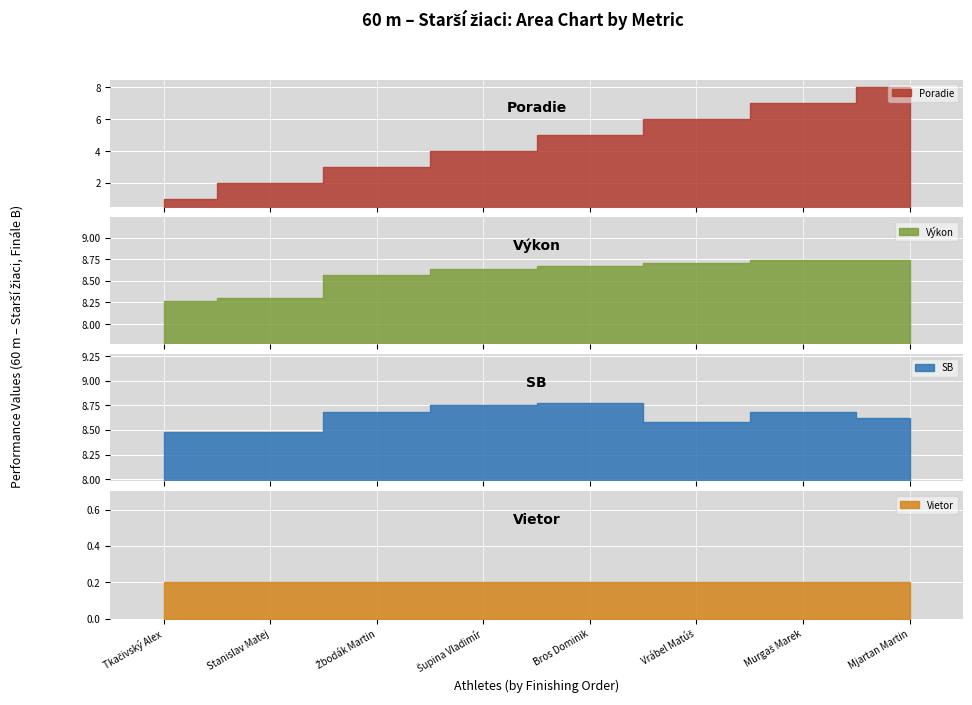

Is it true that Výkon equals 5.2 at Vrábel Matúš?

False